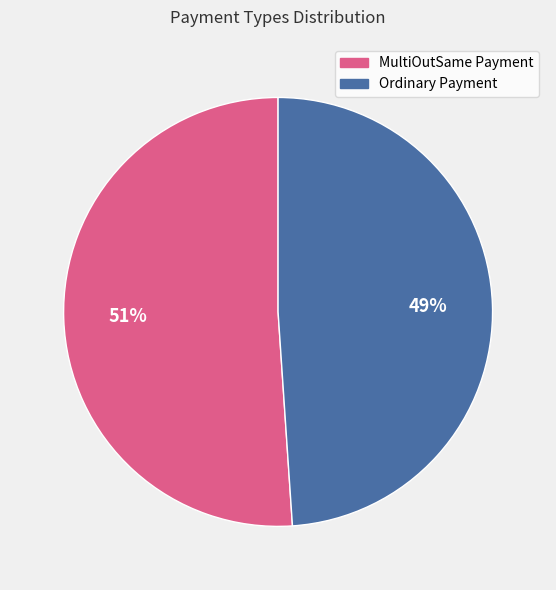

To the nearest percent, what is the difference between the largest and smallest slice percentages?

2%